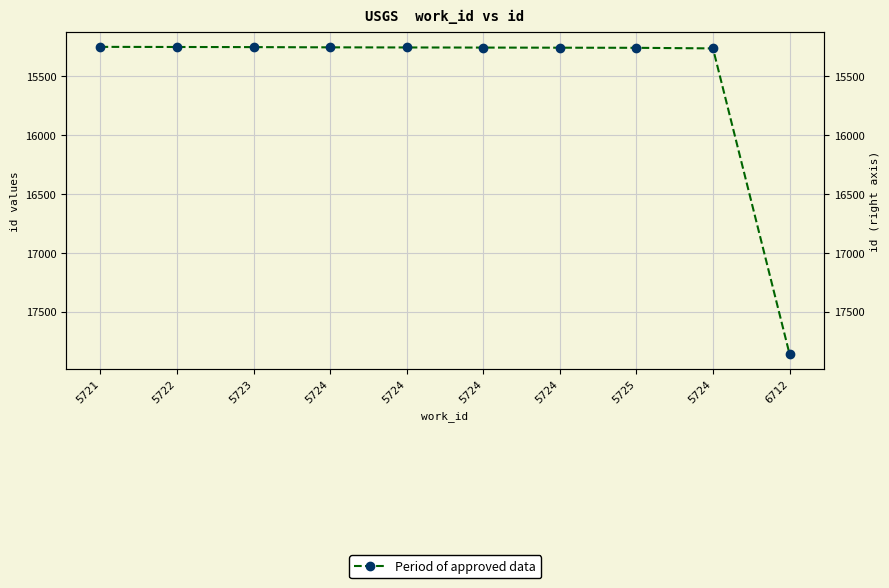

The chart shows a value of 15252 at 5722. True or false?

True